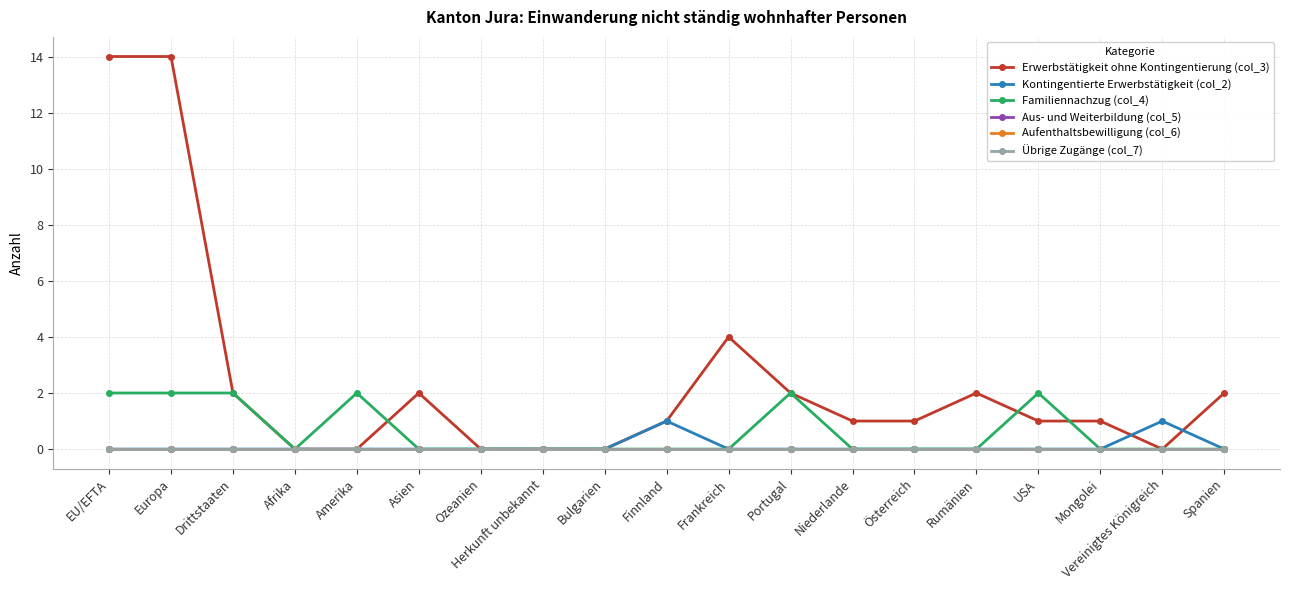

Between Ozeanien and Niederlande, which is larger?

Niederlande